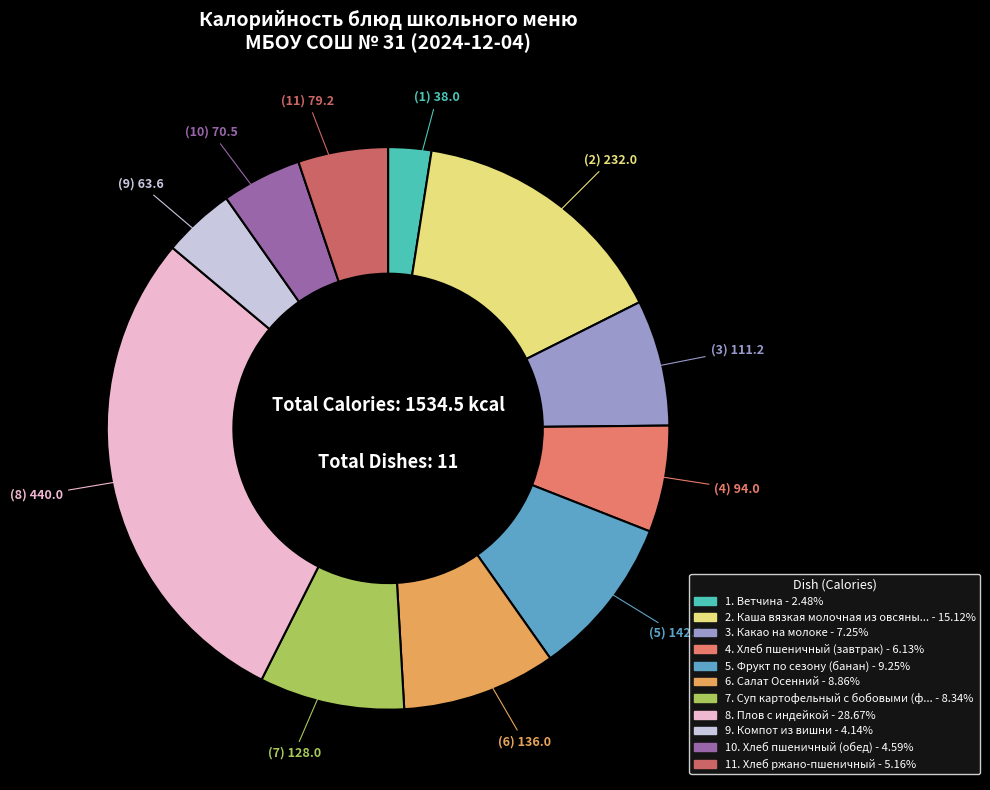

Count the number of slices in the pie.

11